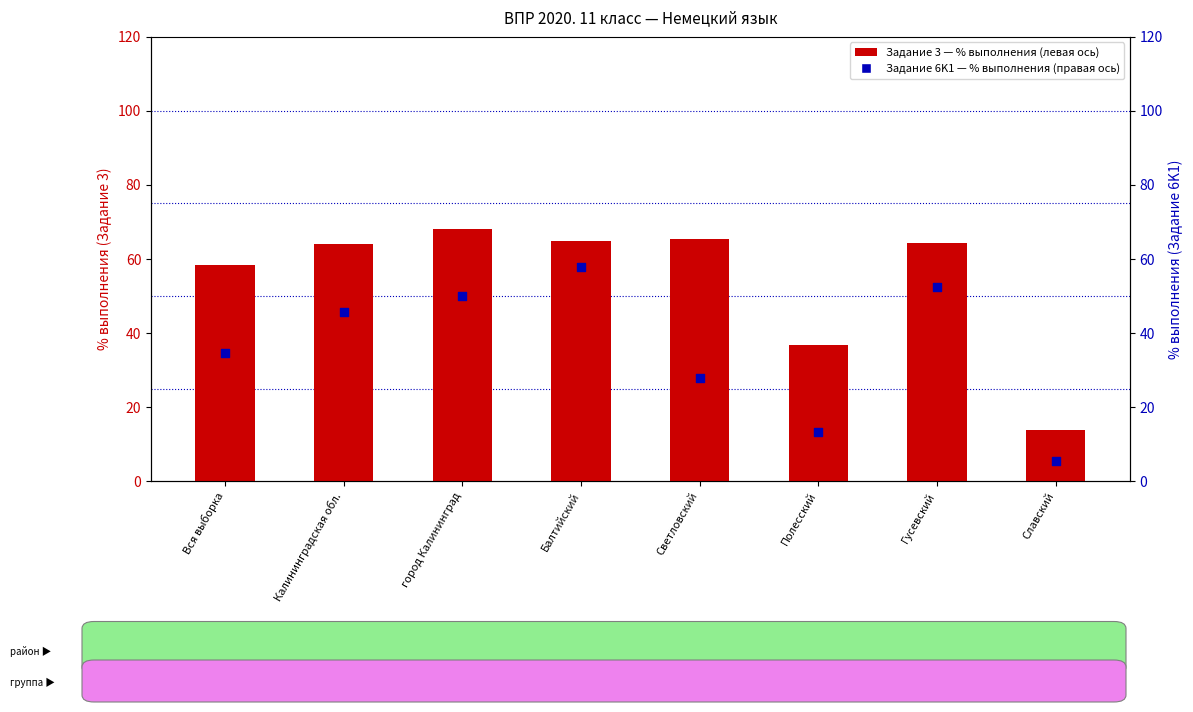

Which series contains the highest Y value?

Задание 3 (% выполнения)